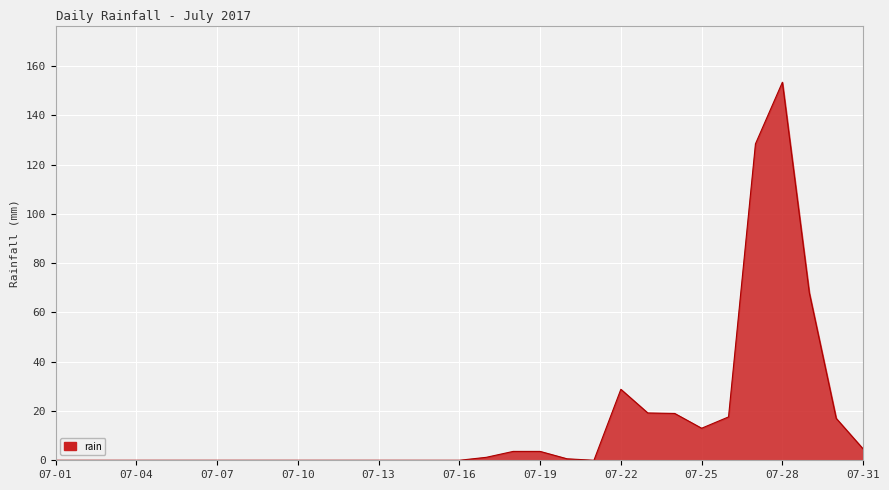

What is the maximum value shown in the chart?

153.4